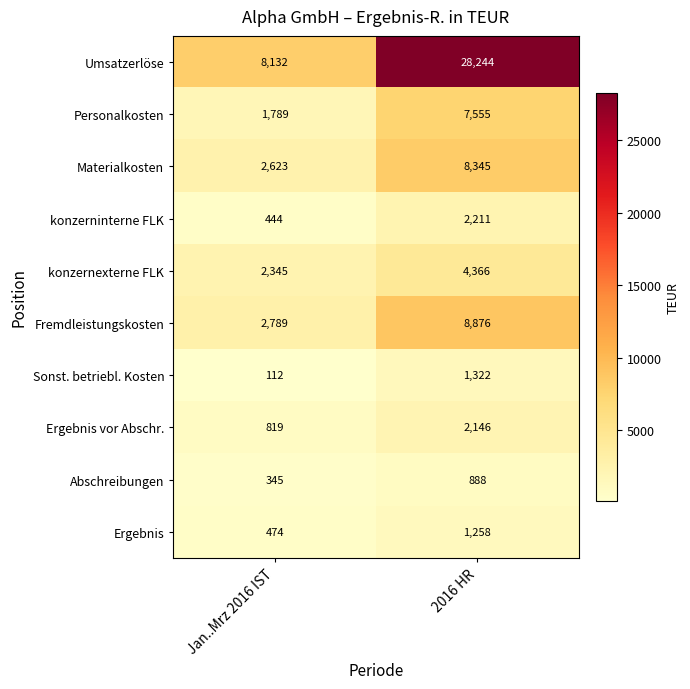

Between Jan..Mrz 2016 IST and 2016 HR, which series saw the biggest shift?

Umsatzerlöse